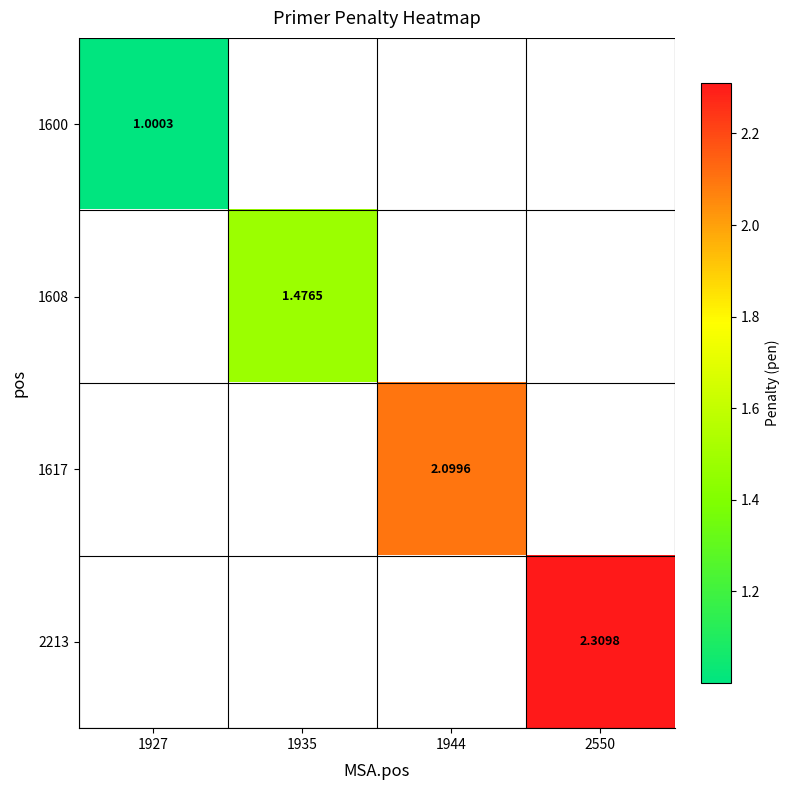

How many values in 1608 are above zero?

1